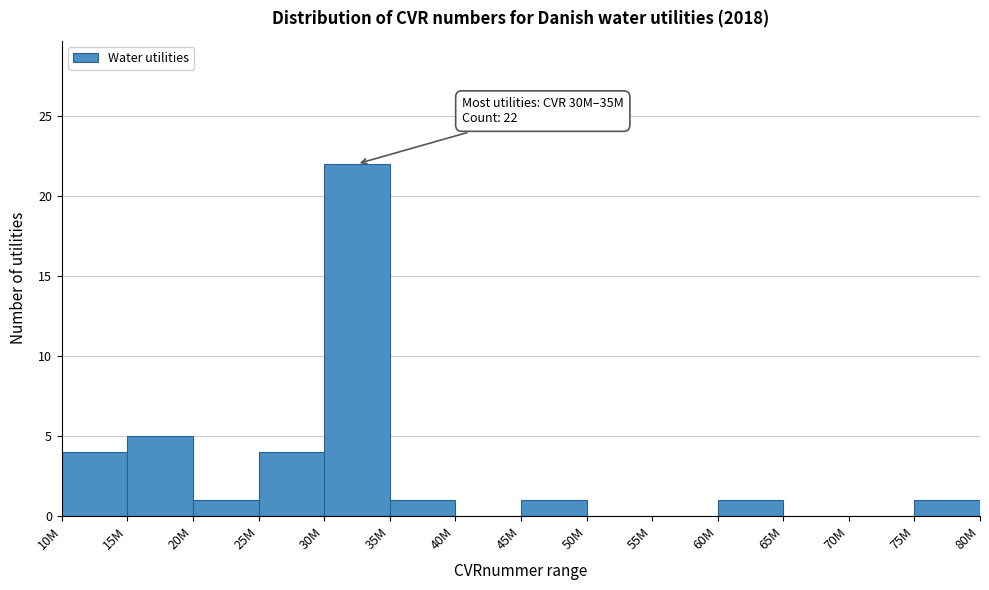

Reading left to right, transcribe all the data shown in this chart.

10M=4	15M=5	20M=1	25M=4	30M=22	35M=1	40M=0	45M=1	50M=0	55M=0	60M=1	65M=0	70M=0	75M=1